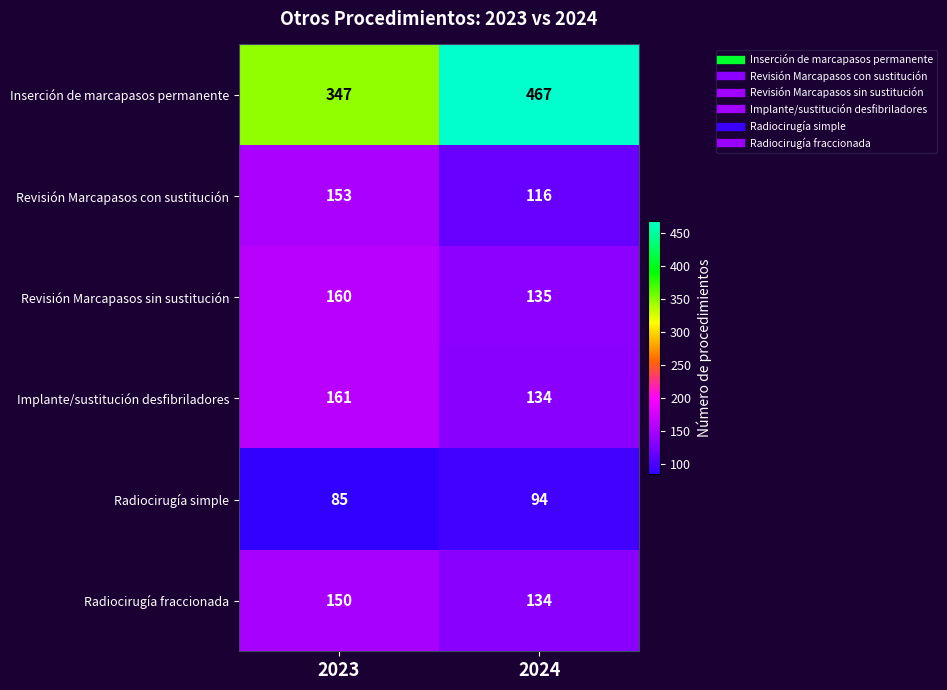

What is the smallest value displayed?

85